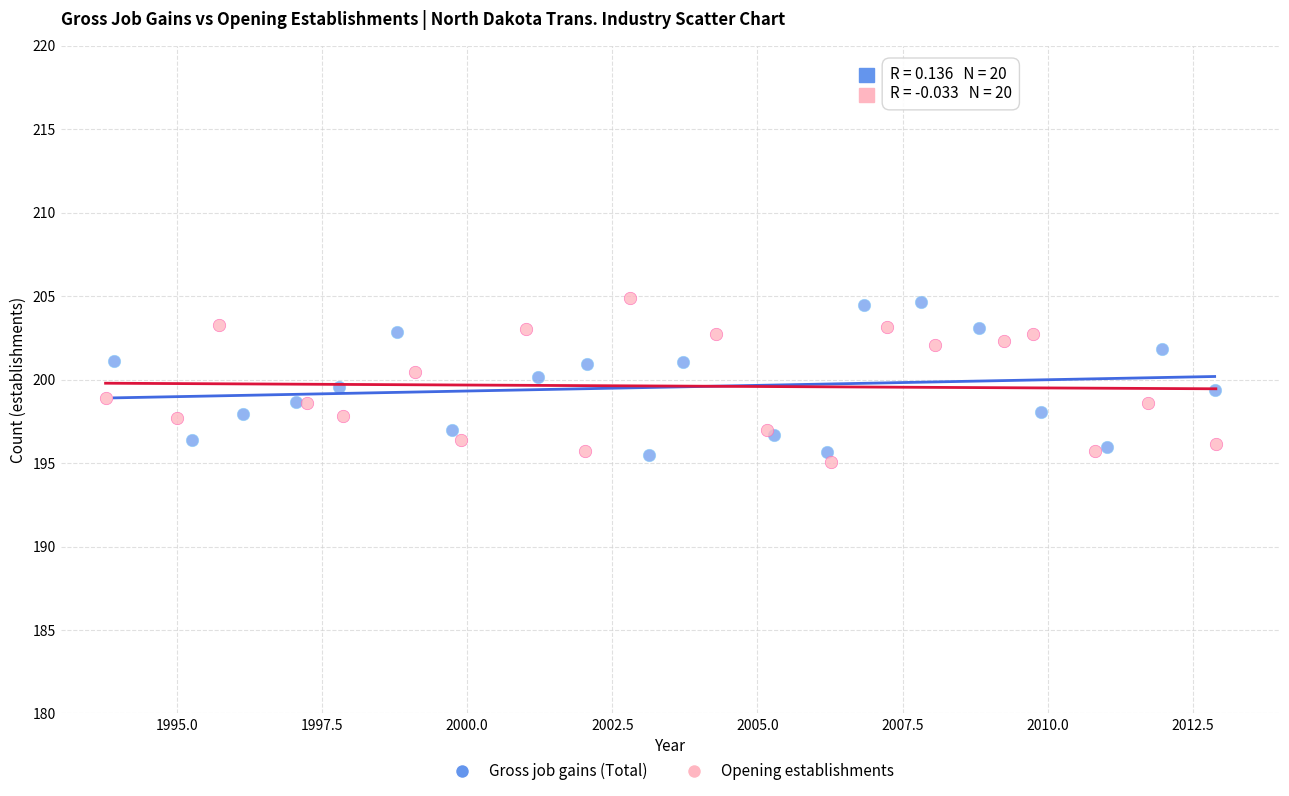

What are all the series names shown in the legend?

Gross job gains (Total), Opening establishments